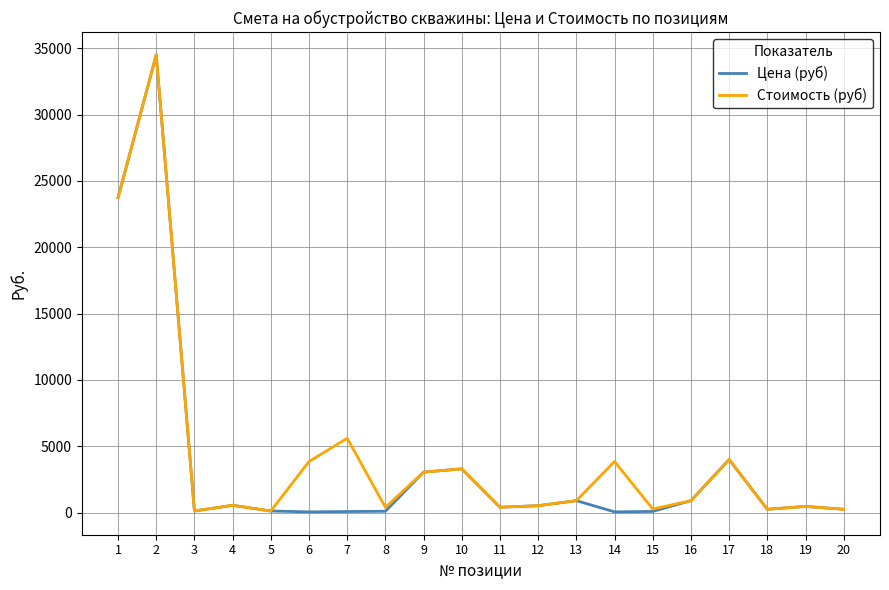

What is the difference between the maximum and second lowest values in the Стоимость (руб) series?

34380